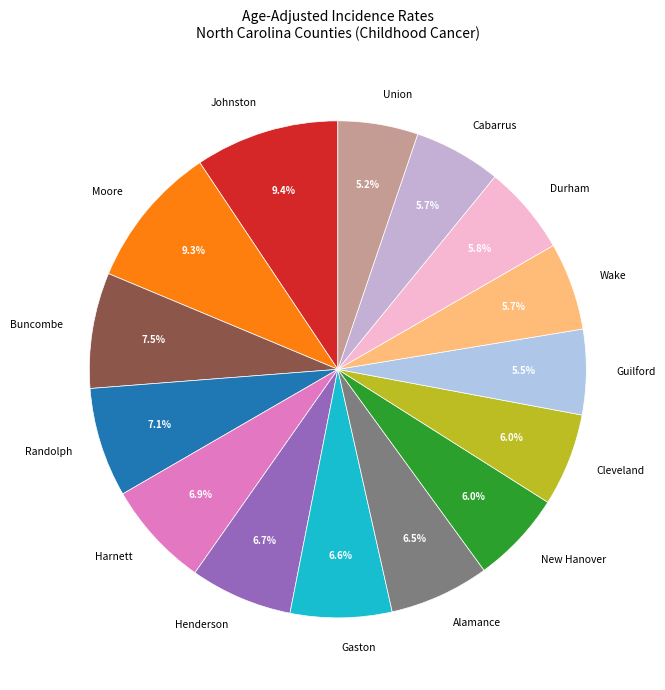

How many segments does this pie chart have?

15